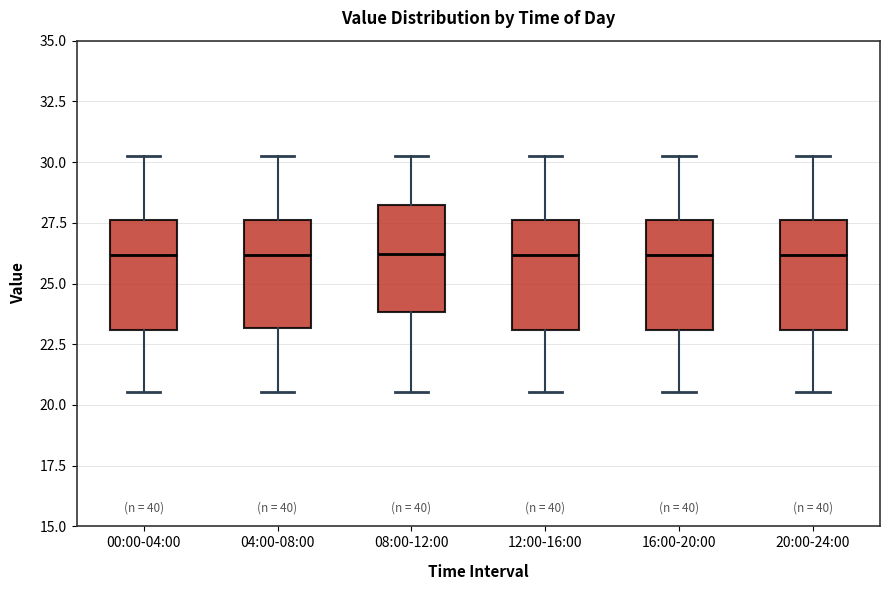

Reading left to right, transcribe this box plot: for each box, give where its median line is, the range the box spans, and where its two whiskers end, as read against the y-axis. The values are not printed on the chart, so give them approximately, as read against the axis.

00:00-04:00: median 26.0, box 23.0 to 27.5, whiskers 20.5 to 30.5
04:00-08:00: median 26.0, box 23.0 to 27.5, whiskers 20.5 to 30.5
08:00-12:00: median 26.0, box 24.0 to 28.0, whiskers 20.5 to 30.5
12:00-16:00: median 26.0, box 23.0 to 27.5, whiskers 20.5 to 30.5
16:00-20:00: median 26.0, box 23.0 to 27.5, whiskers 20.5 to 30.5
20:00-24:00: median 26.0, box 23.0 to 27.5, whiskers 20.5 to 30.5